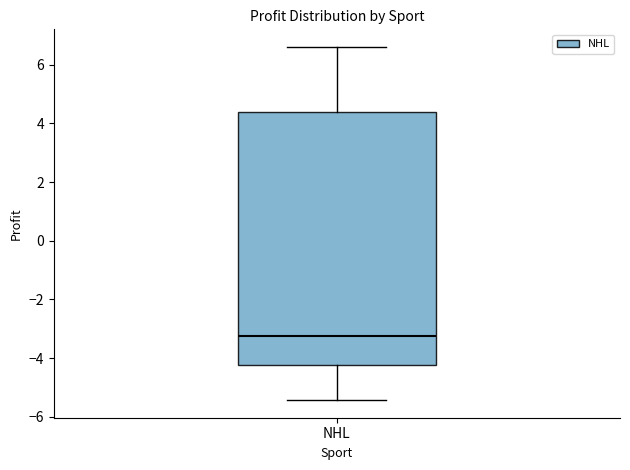

Transcribe this box plot: give where the median line is, the range the box spans, and where the two whiskers end, as read against the y-axis. The values are not printed on the chart, so give them approximately, as read against the axis.

median -3.2, box -4.2 to 4.4, whiskers -5.4 to 6.6